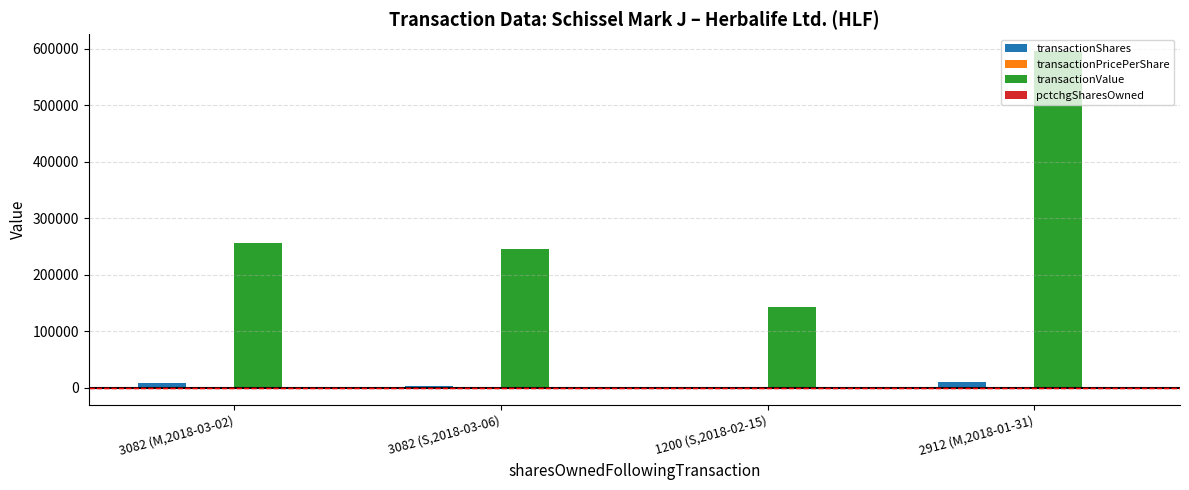

At which category is the sum across all series the highest?

2912 (M,2018-01-31)